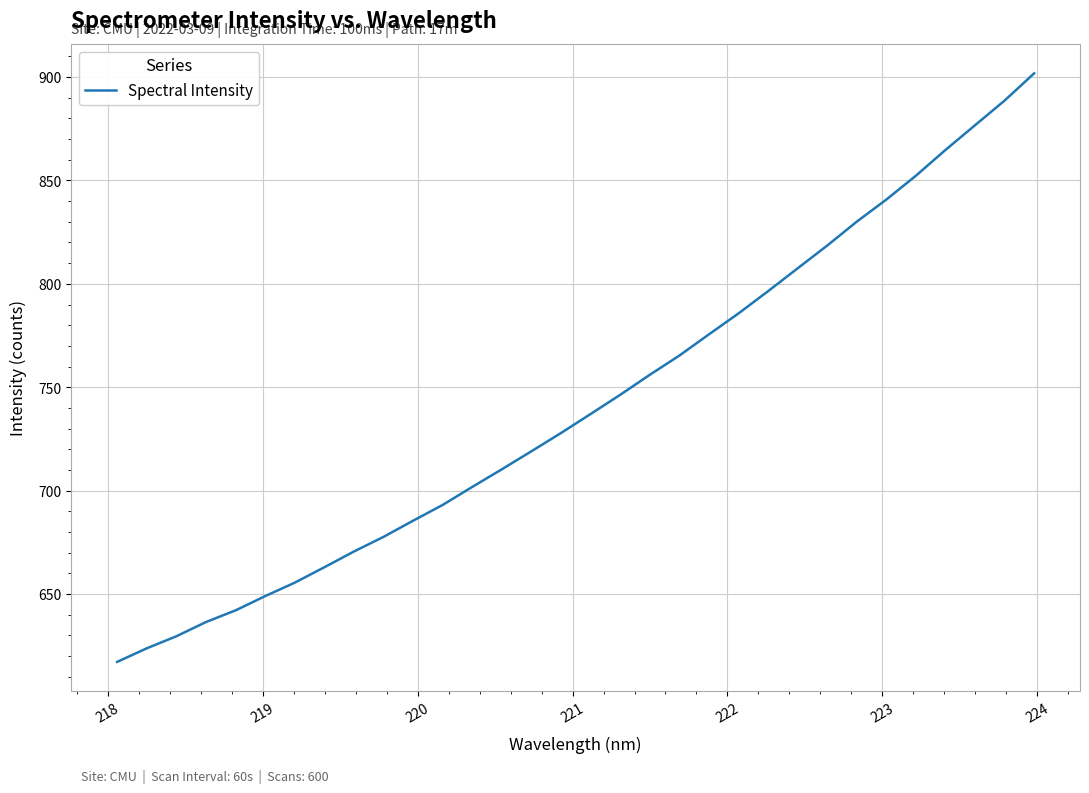

What is the difference between the maximum and minimum values?

284.6